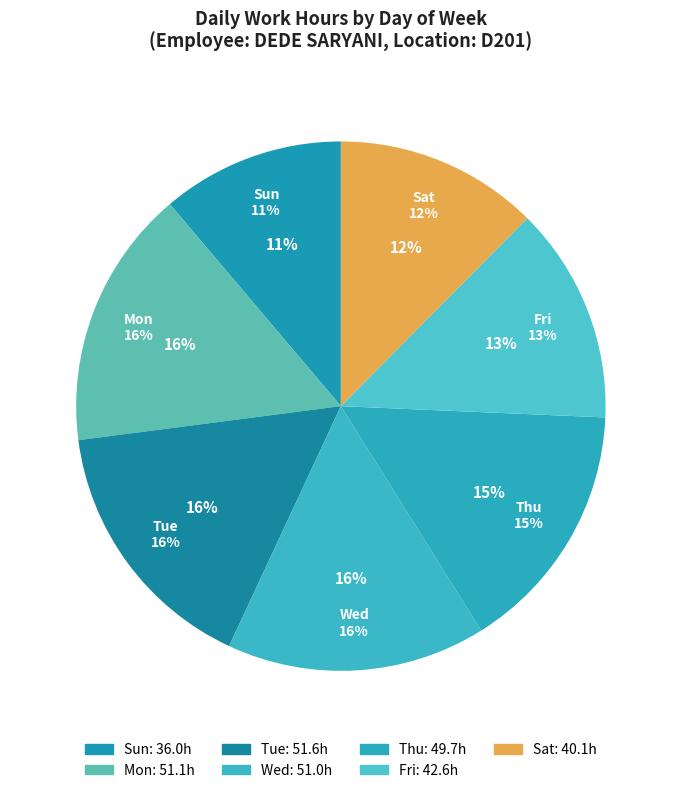

True or false: Thu accounts for 7% of the total.

False